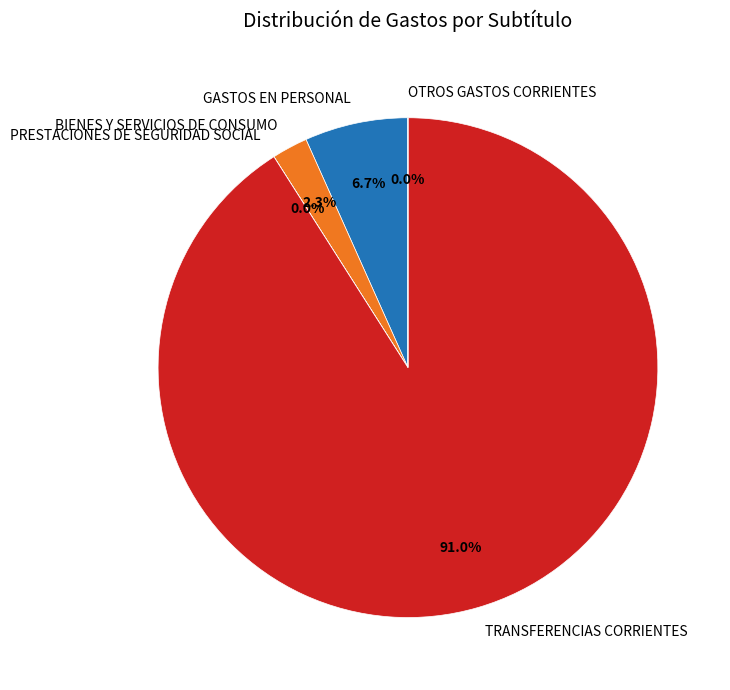

What is the largest slice in the pie chart?

TRANSFERENCIAS CORRIENTES